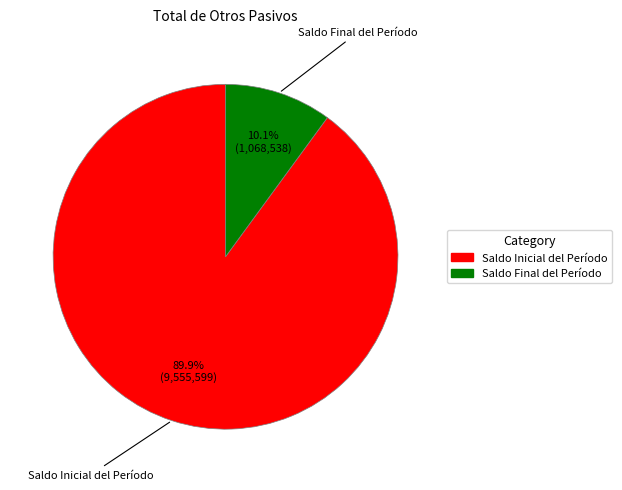

Does any single category account for the majority?

Yes